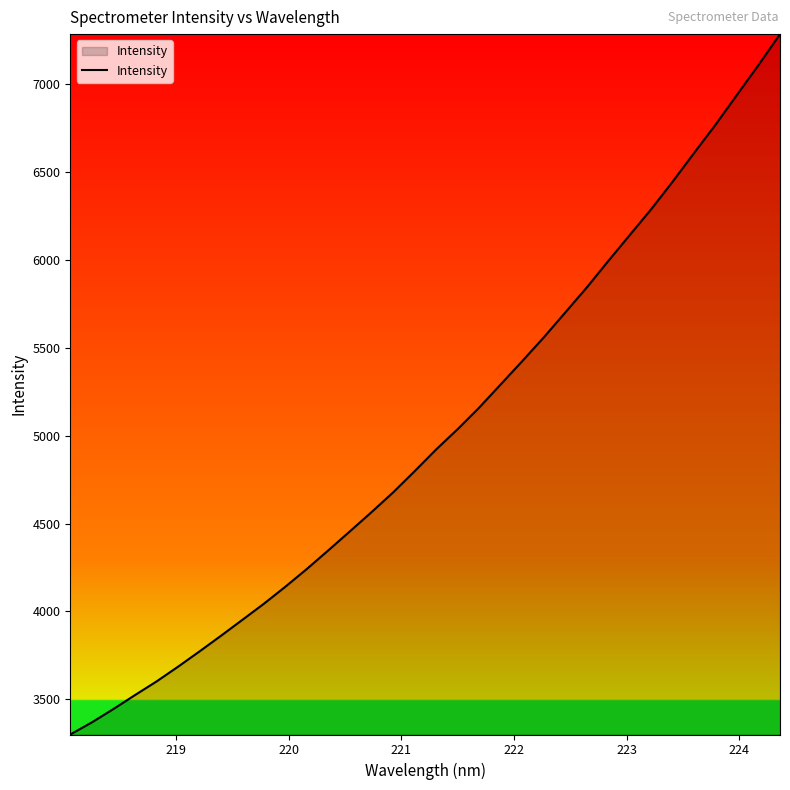

What is the difference between the maximum and minimum values?

3985.4